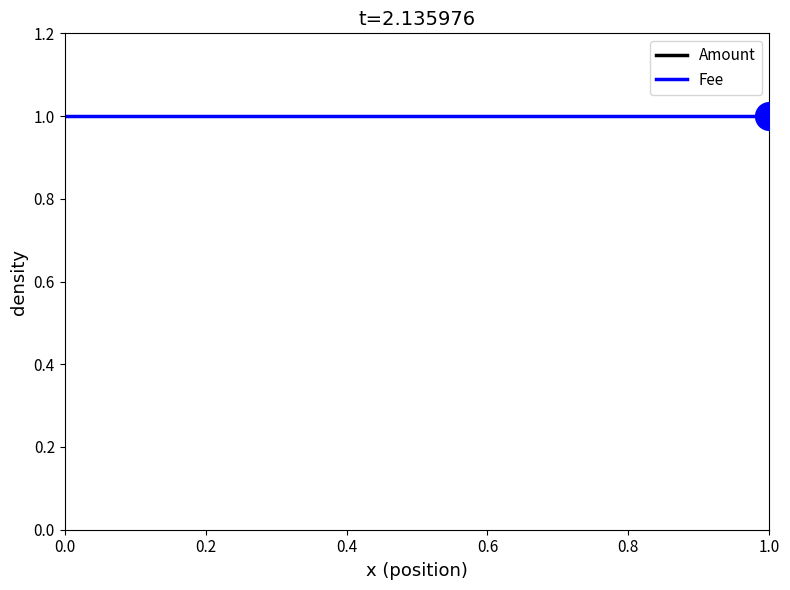

Which series has the largest total across all categories?

Amount